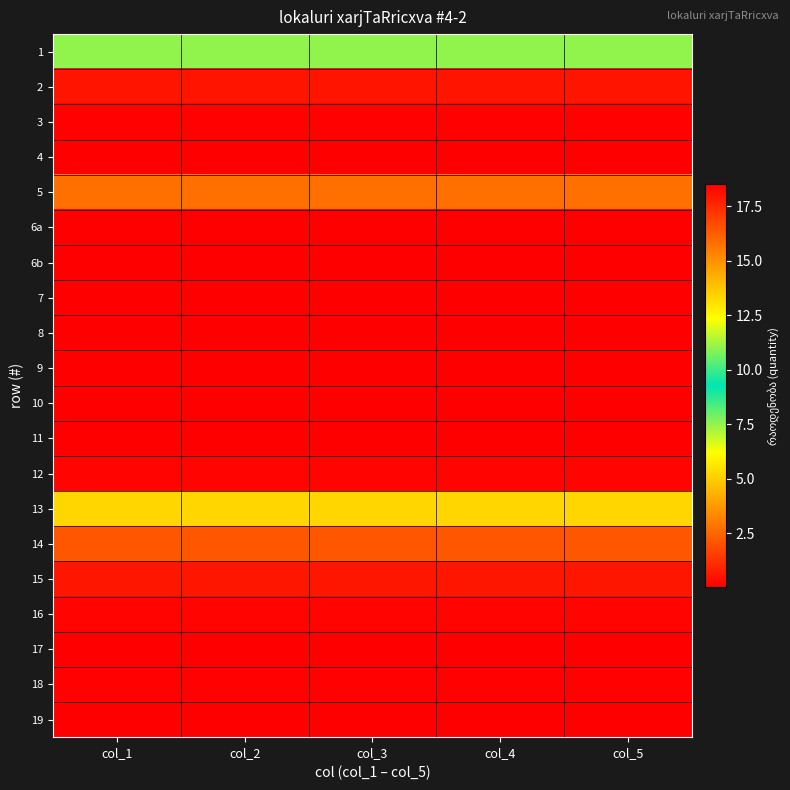

Reading right to left, list all the values displayed in this chart.

1: col_5=7.5	col_4=7.5	col_3=7.5	col_2=7.5	col_1=7.5
2: col_5=18.0	col_4=18.0	col_3=18.0	col_2=18.0	col_1=18.0
3: col_5=0.1	col_4=0.1	col_3=0.1	col_2=0.1	col_1=0.1
4: col_5=0.0	col_4=0.0	col_3=0.0	col_2=0.0	col_1=0.0
5: col_5=15.8	col_4=15.8	col_3=15.8	col_2=15.8	col_1=15.8
6a: col_5=0.0	col_4=0.0	col_3=0.0	col_2=0.0	col_1=0.0
6b: col_5=0.0	col_4=0.0	col_3=0.0	col_2=0.0	col_1=0.0
7: col_5=0.0	col_4=0.0	col_3=0.0	col_2=0.0	col_1=0.0
8: col_5=0.0	col_4=0.0	col_3=0.0	col_2=0.0	col_1=0.0
9: col_5=18.5	col_4=18.5	col_3=18.5	col_2=18.5	col_1=18.5
10: col_5=0.0	col_4=0.0	col_3=0.0	col_2=0.0	col_1=0.0
11: col_5=0.0	col_4=0.0	col_3=0.0	col_2=0.0	col_1=0.0
12: col_5=0.1	col_4=0.1	col_3=0.1	col_2=0.1	col_1=0.1
13: col_5=5.2	col_4=5.2	col_3=5.2	col_2=5.2	col_1=5.2
14: col_5=2.1	col_4=2.1	col_3=2.1	col_2=2.1	col_1=2.1
15: col_5=0.6	col_4=0.6	col_3=0.6	col_2=0.6	col_1=0.6
16: col_5=0.2	col_4=0.2	col_3=0.2	col_2=0.2	col_1=0.2
17: col_5=0.0	col_4=0.0	col_3=0.0	col_2=0.0	col_1=0.0
18: col_5=0.1	col_4=0.1	col_3=0.1	col_2=0.1	col_1=0.1
19: col_5=0.0	col_4=0.0	col_3=0.0	col_2=0.0	col_1=0.0